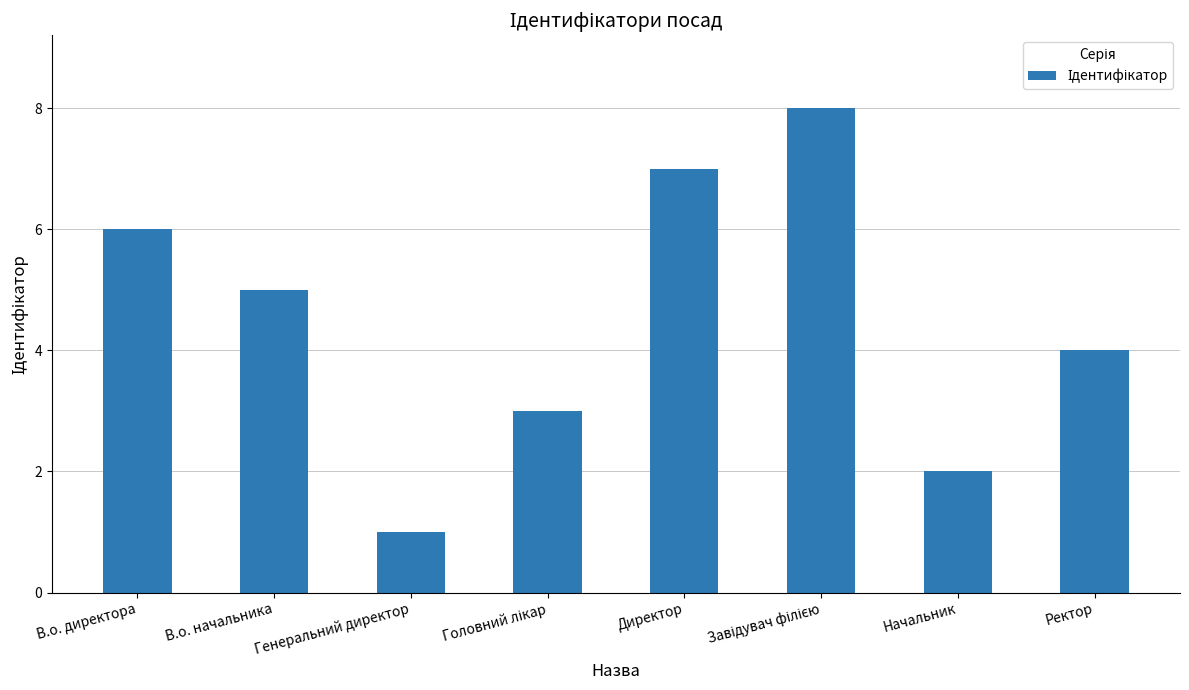

What is the sum of all values?

36